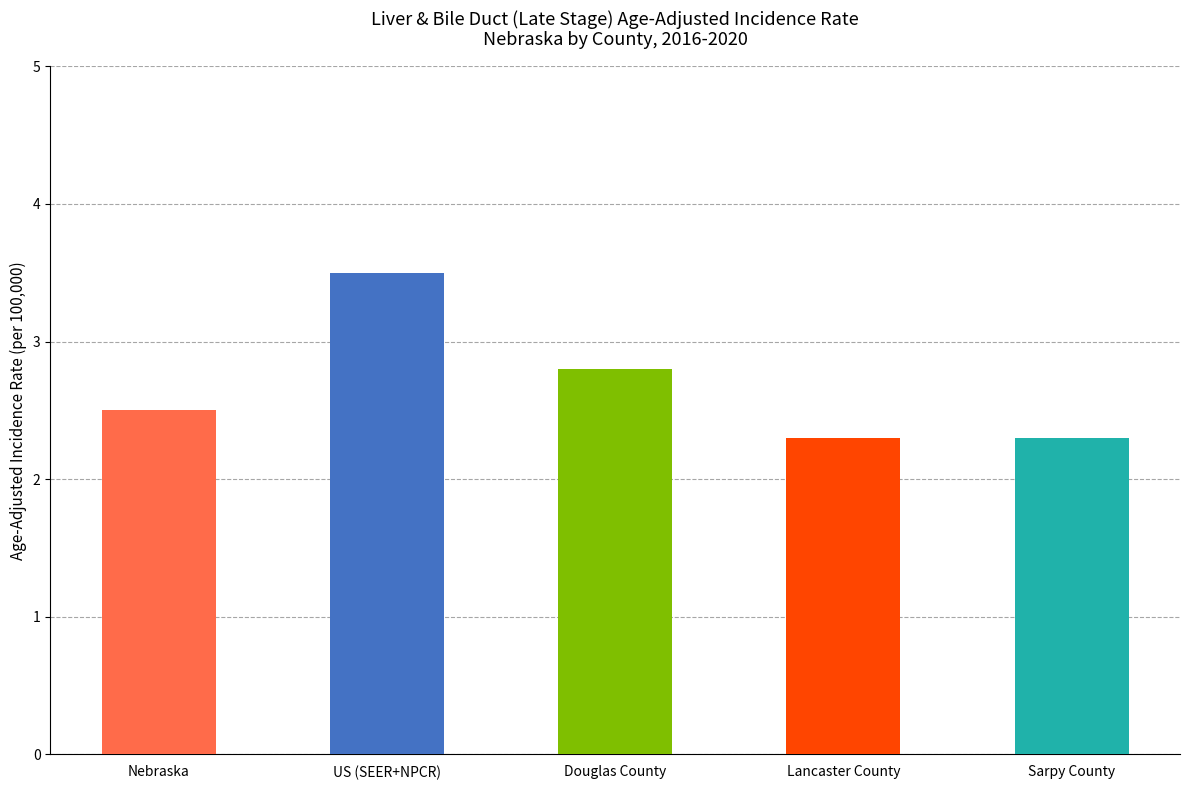

What is the maximum value shown in the chart?

3.5